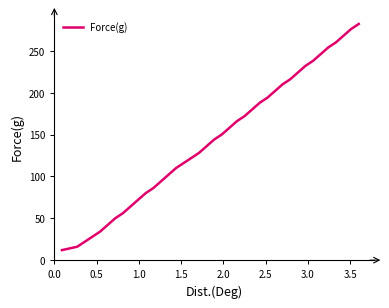

What is the difference between the maximum and minimum values?

270